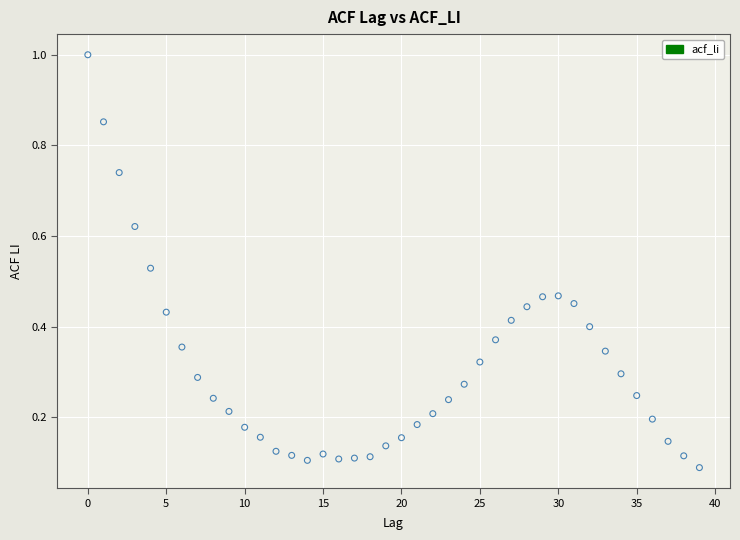

How many data points are displayed?

40